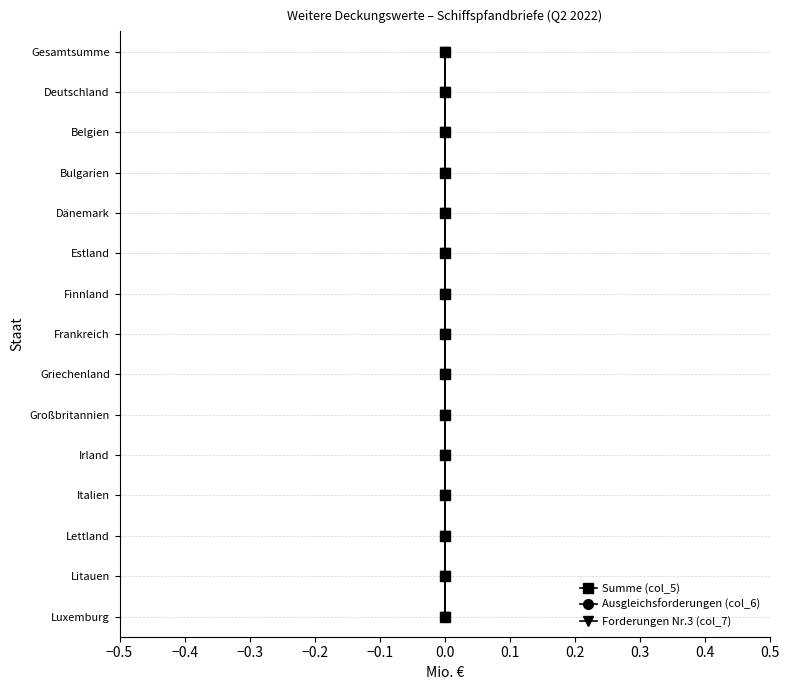

How many lines are shown in the chart?

3